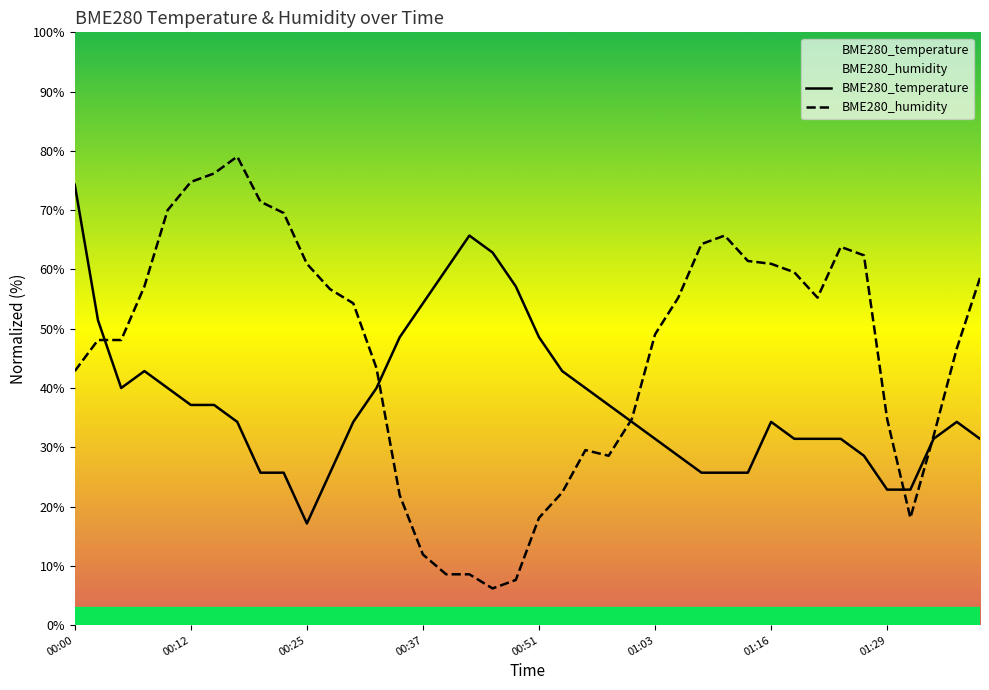

Reading left to right, list all the values displayed in this chart.

BME280_temperature: 74.3	51.4	40.0	42.9	40.0	37.1	37.1	34.3	25.7	25.7	17.1	25.7	34.3	40.0	48.6	54.3	60.0	65.7	62.9	57.1	48.6	42.9	40.0	37.1	34.3	31.4	28.6	25.7	25.7	25.7	34.3	31.4	31.4	31.4	28.6	22.9	22.9	31.4	34.3	31.4
BME280_humidity: 42.9	48.1	48.1	57.1	70.0	74.8	76.2	79.0	71.4	69.5	61.0	56.7	54.3	43.3	21.9	11.9	8.6	8.6	6.2	7.6	18.1	22.4	29.5	28.6	34.8	49.0	55.2	64.3	65.7	61.4	61.0	59.5	55.2	63.8	62.4	34.8	18.1	31.9	46.7	58.6